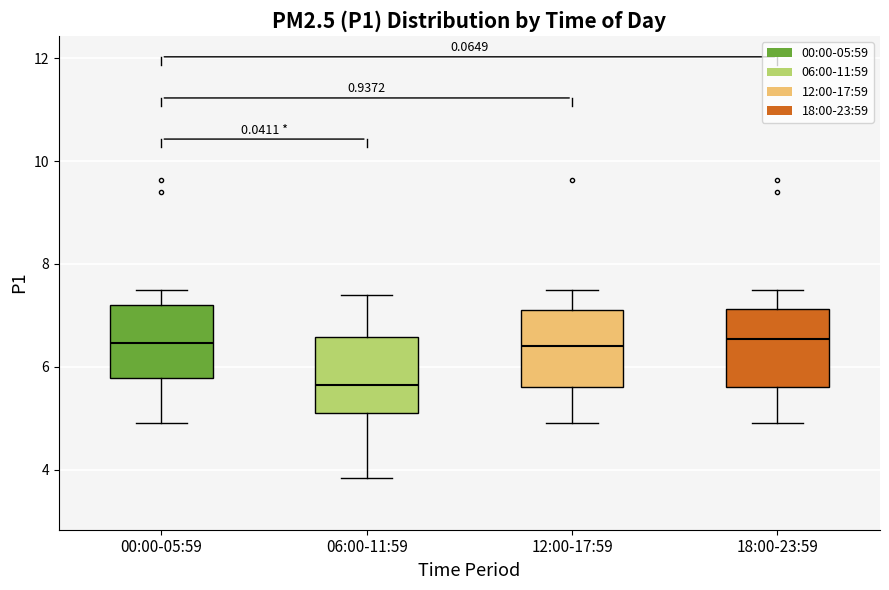

Which box has the lowest median line?

06:00-11:59